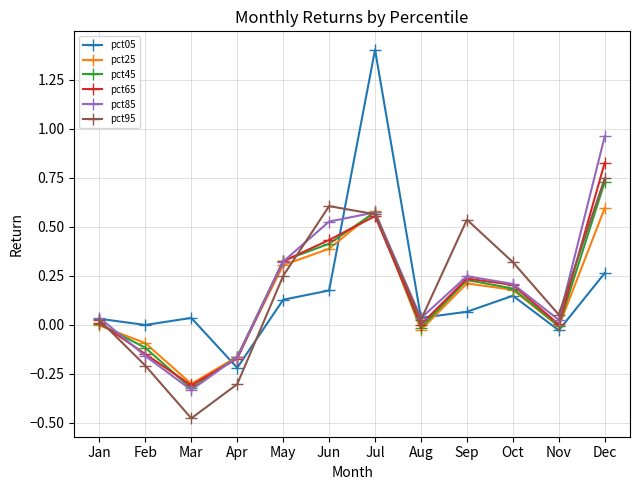

At which category does the chart reach its peak across all series?

Jul